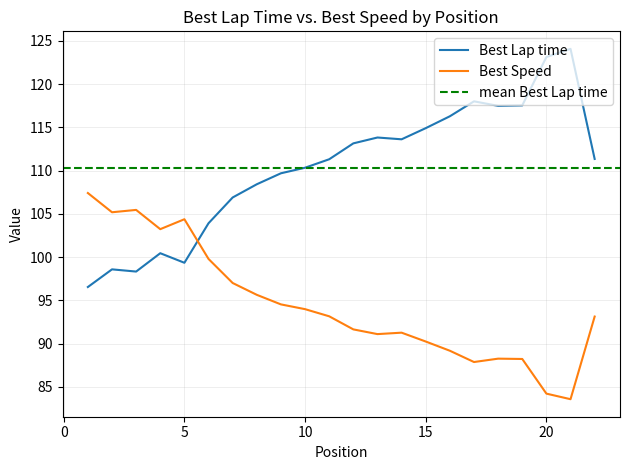

Reading left to right, what are all the values shown in this chart?

Best Lap time: 96.5	98.6	98.3	100.4	99.3	103.9	106.9	108.4	109.7	110.3	111.3	113.1	113.8	113.6	114.9	116.3	118.0	117.5	117.5	123.1	124.1	111.3
Best Speed: 107.4	105.2	105.4	103.2	104.4	99.8	97.0	95.6	94.5	94.0	93.2	91.6	91.1	91.3	90.2	89.2	87.9	88.3	88.2	84.2	83.6	93.1